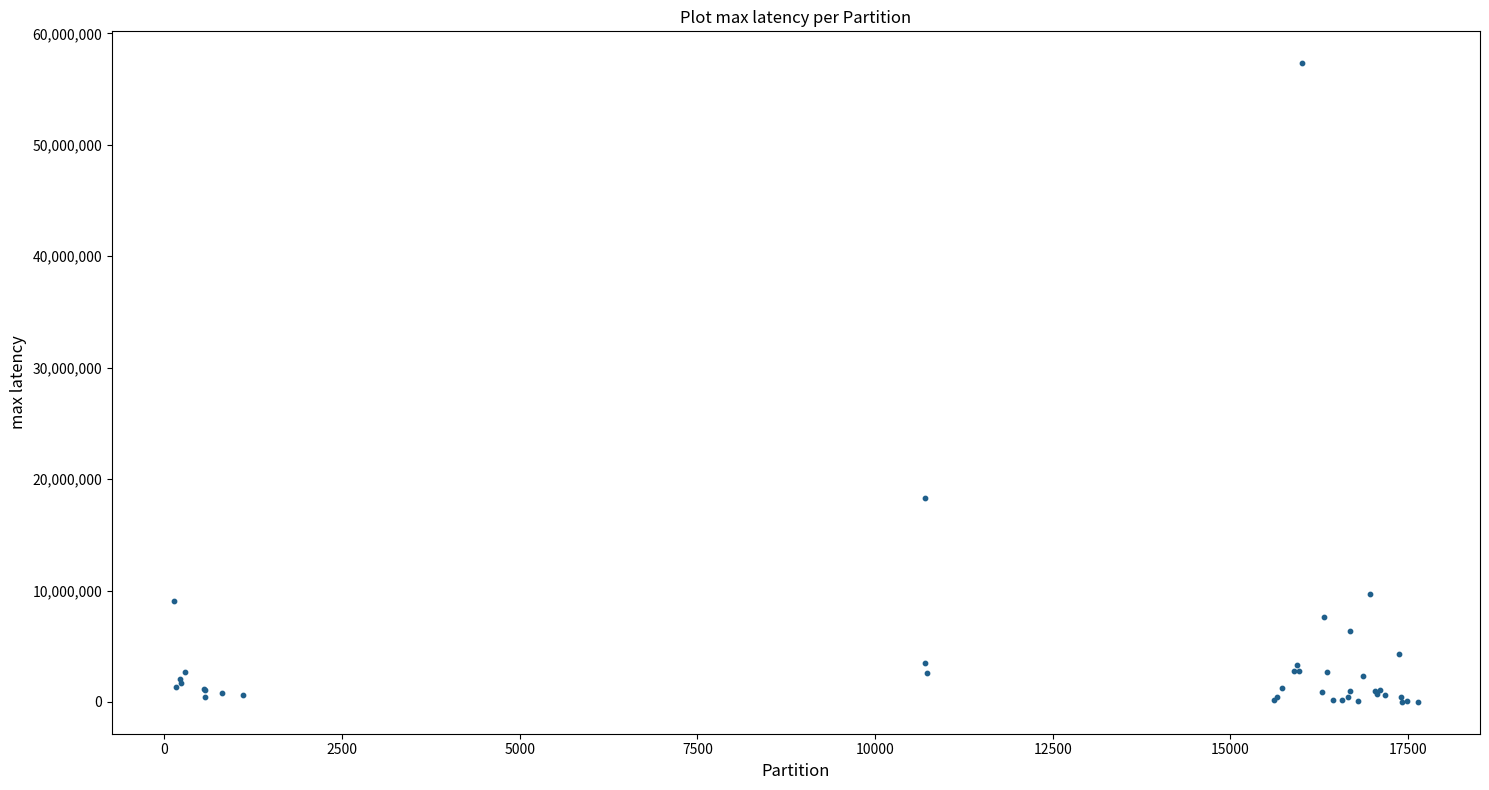

What Y value in the scatter plot is closest to 28668959?

18323800.0